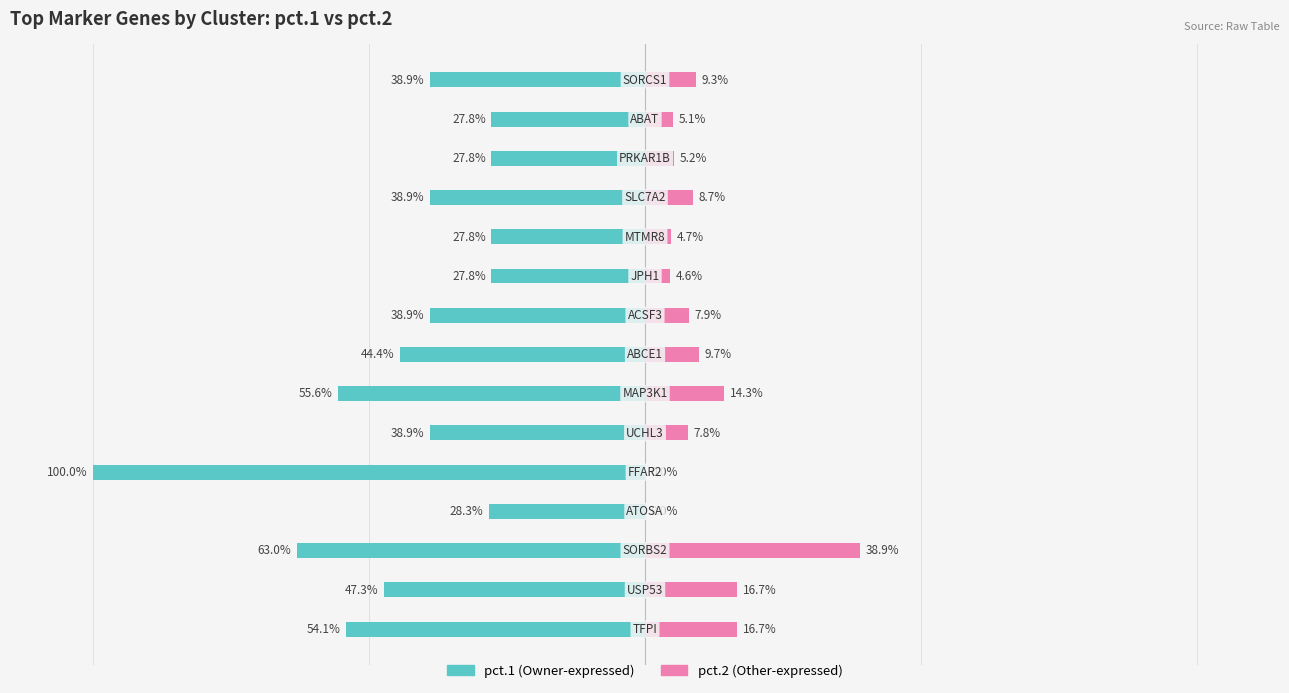

How many bars are there in total?

30